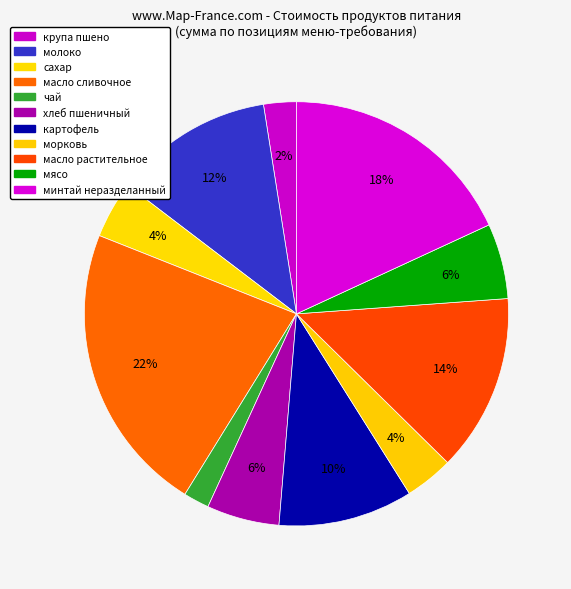

How many slices are in this pie chart?

11